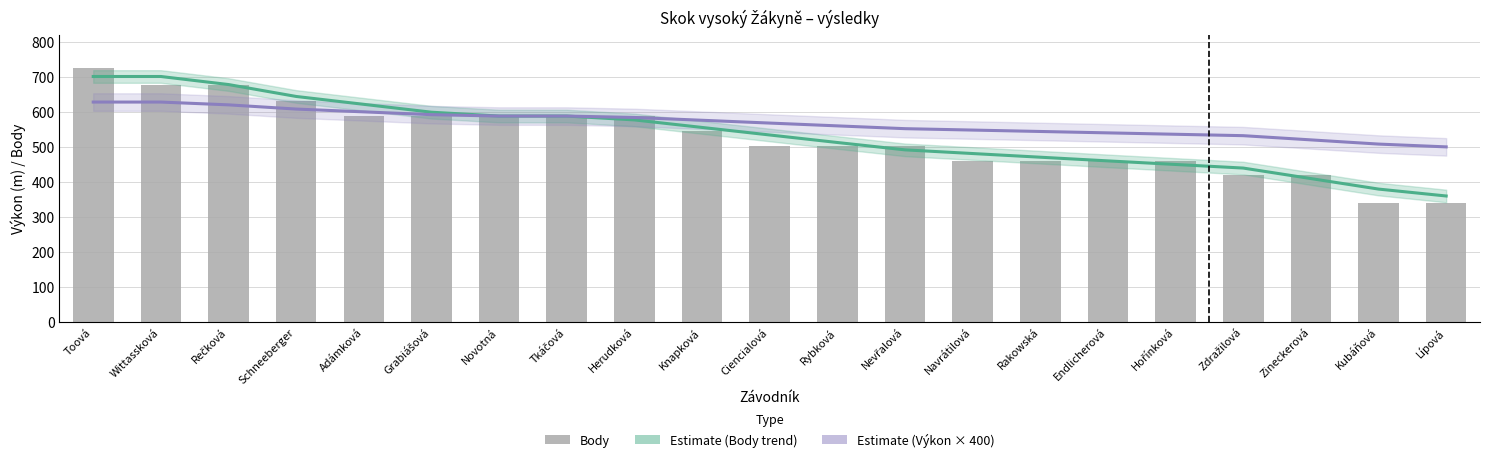

Are the bars grouped side by side (vs. stacked)?

Yes